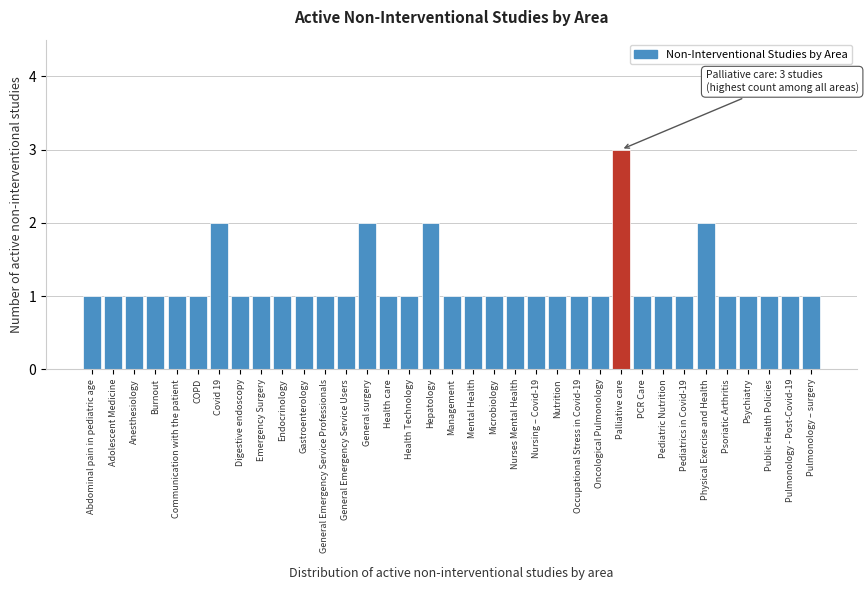

What is the sum of all values?

41